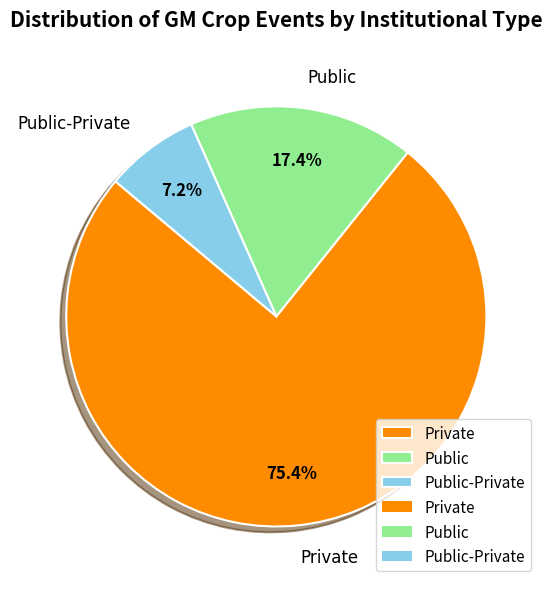

Count the number of slices in the pie.

3